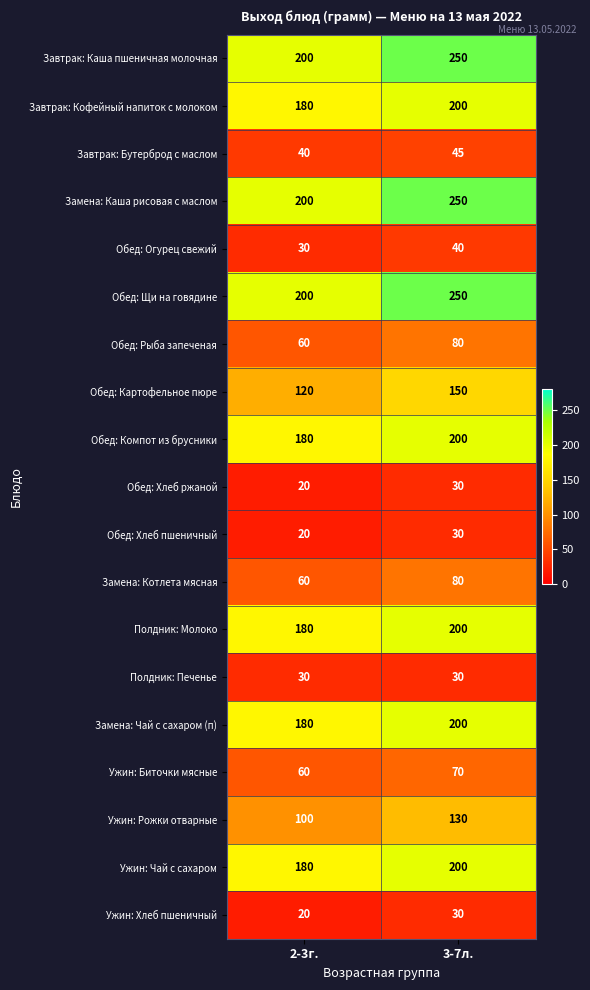

The value of Завтрак: Кофейный напиток с молоком at 2-3г. is 180. True or false?

True